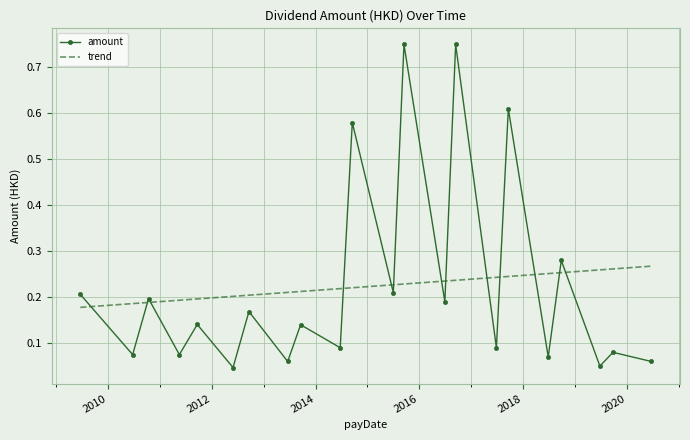

Read the value at 2010-06-23.

0.1